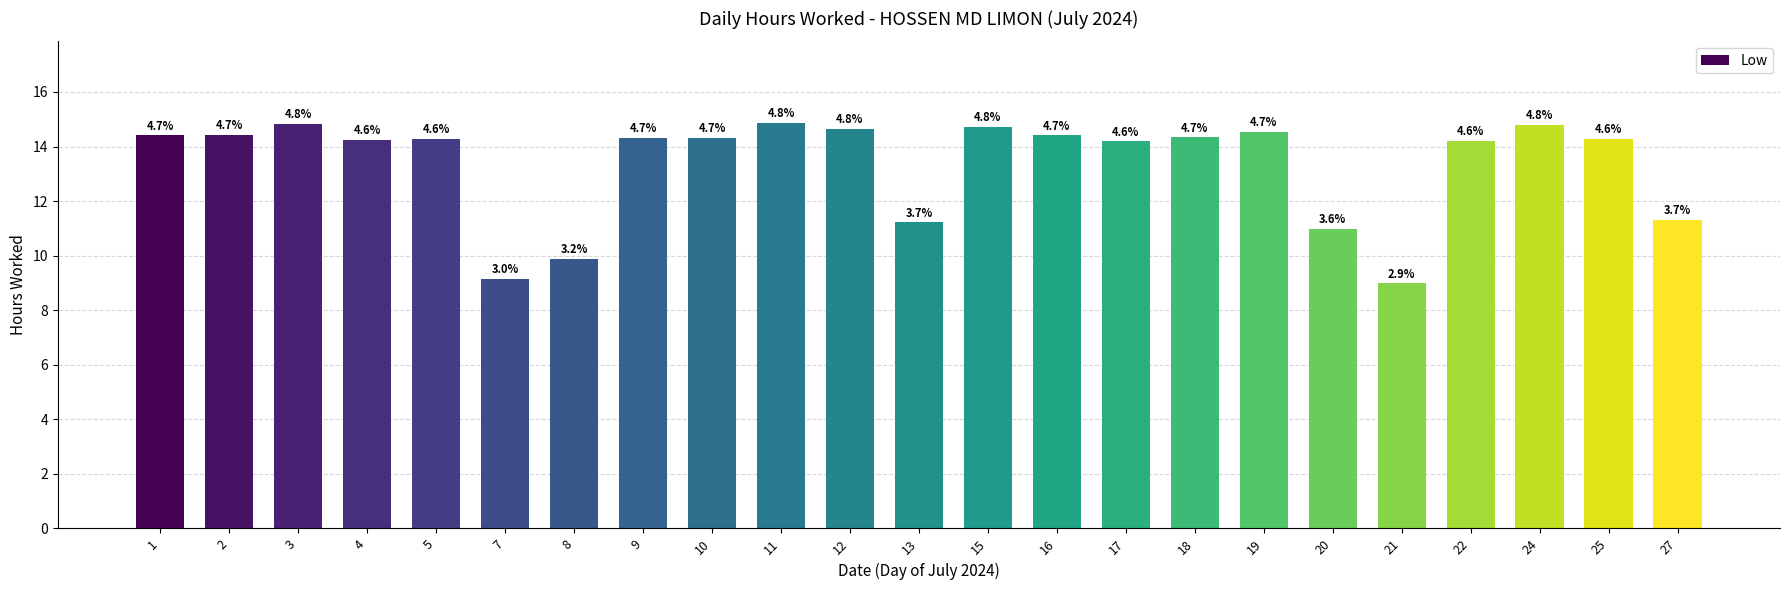

Rank the categories by value from highest to lowest.

11, 3, 24, 15, 12, 19, 2, 1, 16, 18, 9, 10, 5, 25, 4, 22, 17, 27, 13, 20, 8, 7, 21